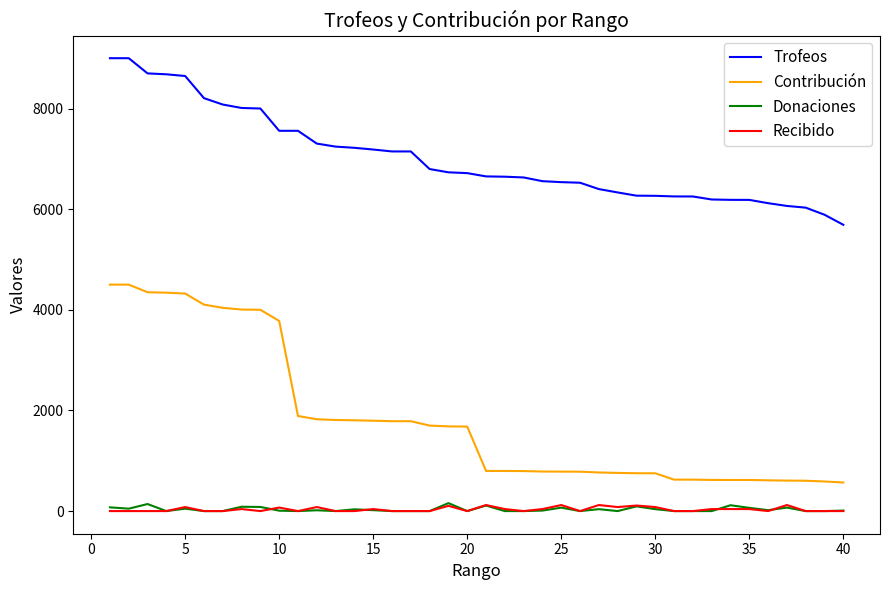

Which series has the largest range (max minus min)?

Contribución